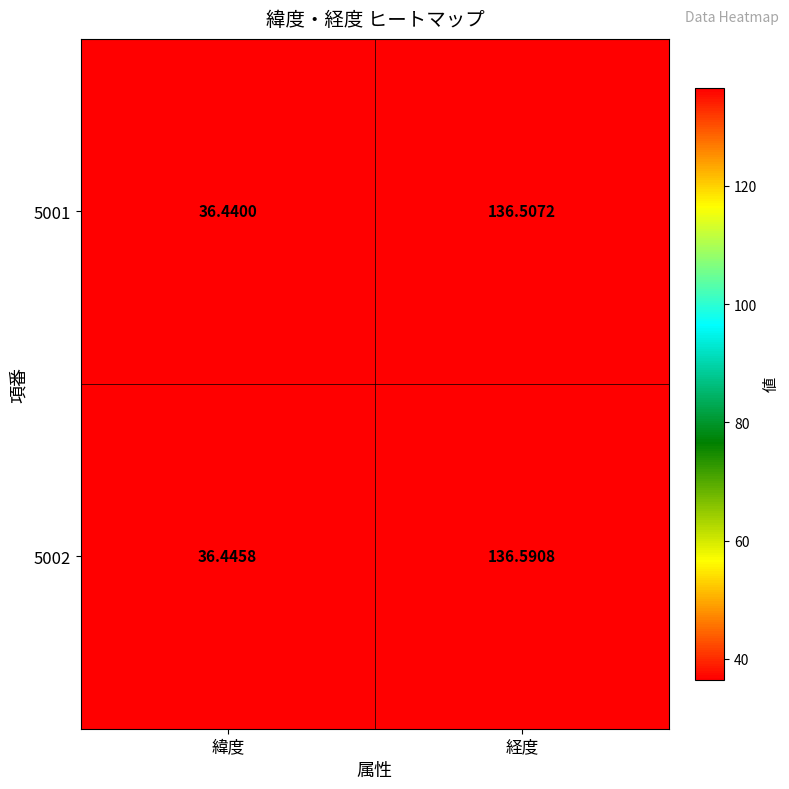

Which label corresponds to the smallest value in the chart?

緯度